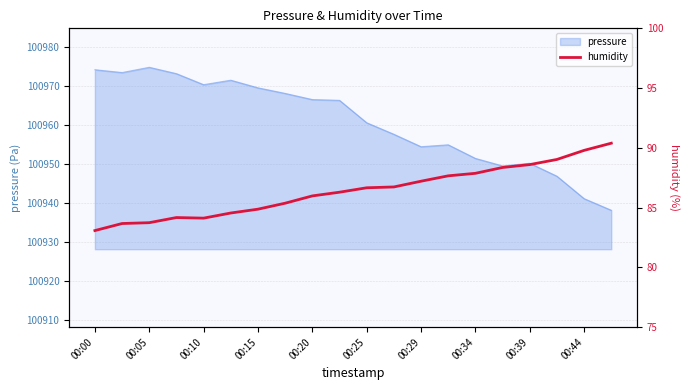

Does the chart have visible grid lines?

Yes